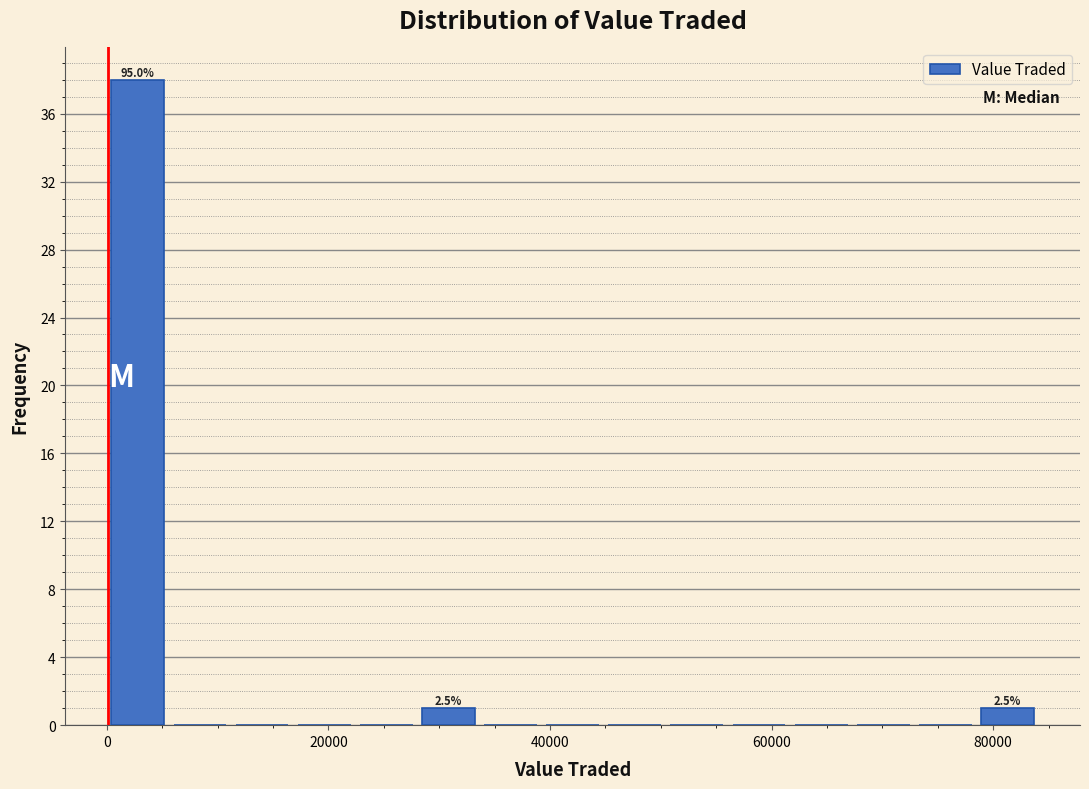

Read against the x-axis, roughly where is the centre of the tallest bar?

2000